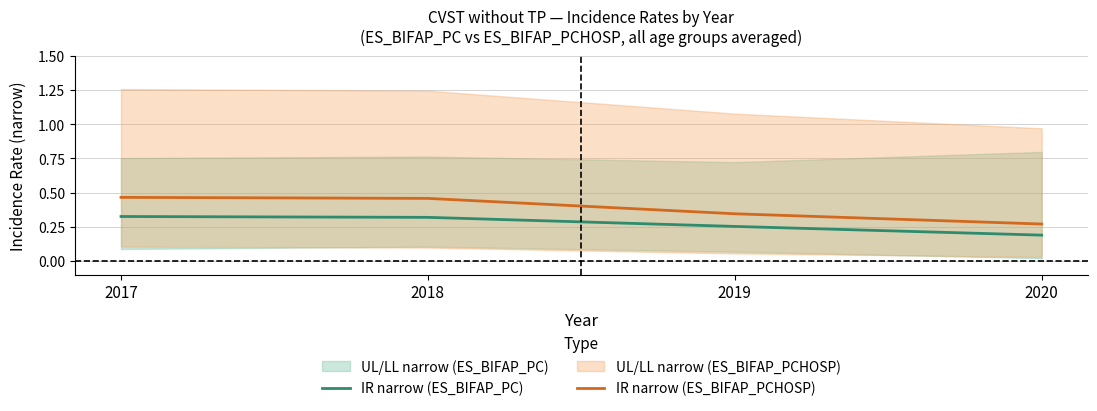

What is the minimum value for IR narrow (ES_BIFAP_PC)?

0.2